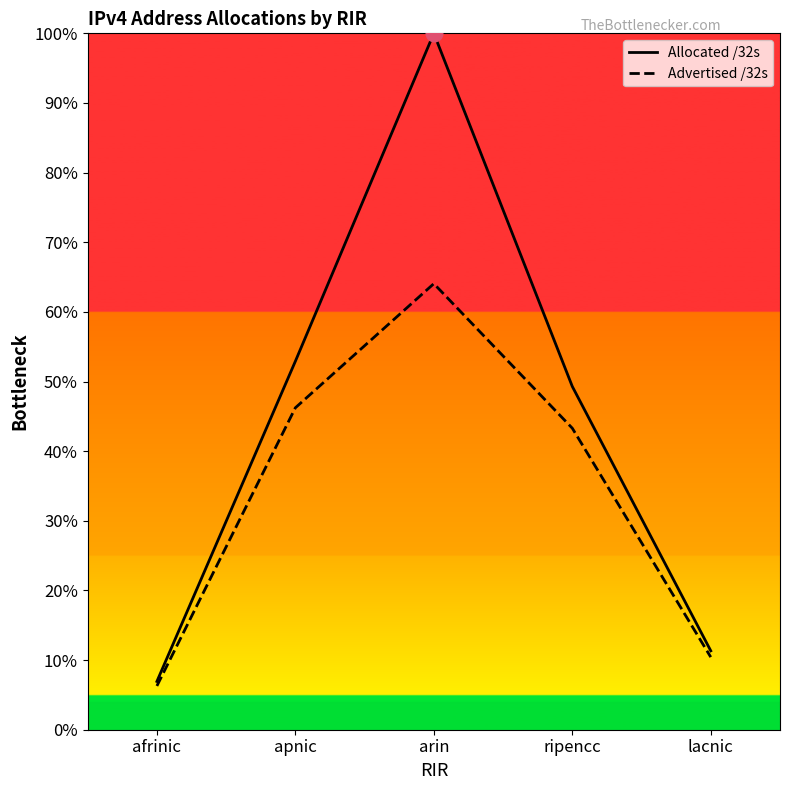

What is the difference between the maximum and second lowest values in the Advertised /32s series?

0.5